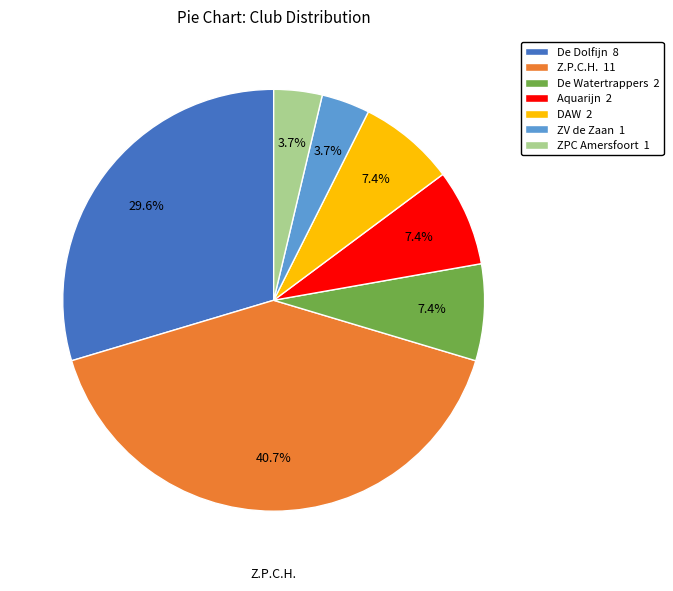

The De Dolfijn slice represents 39% of the pie. True or false?

False